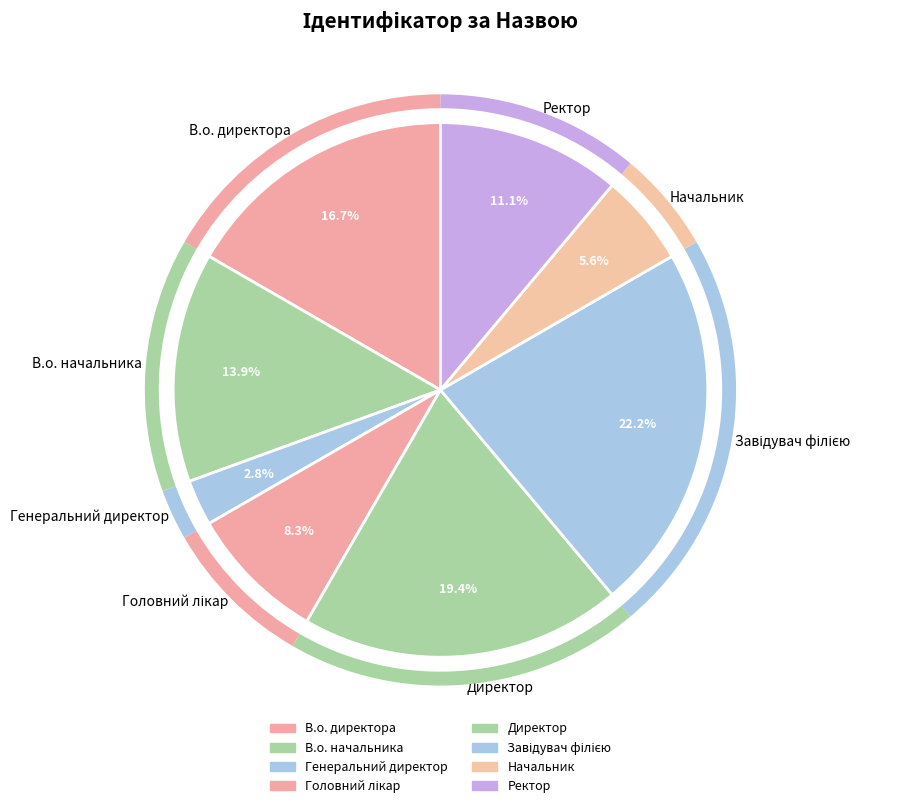

Is it true that Генеральний директор is 11% of the pie?

False